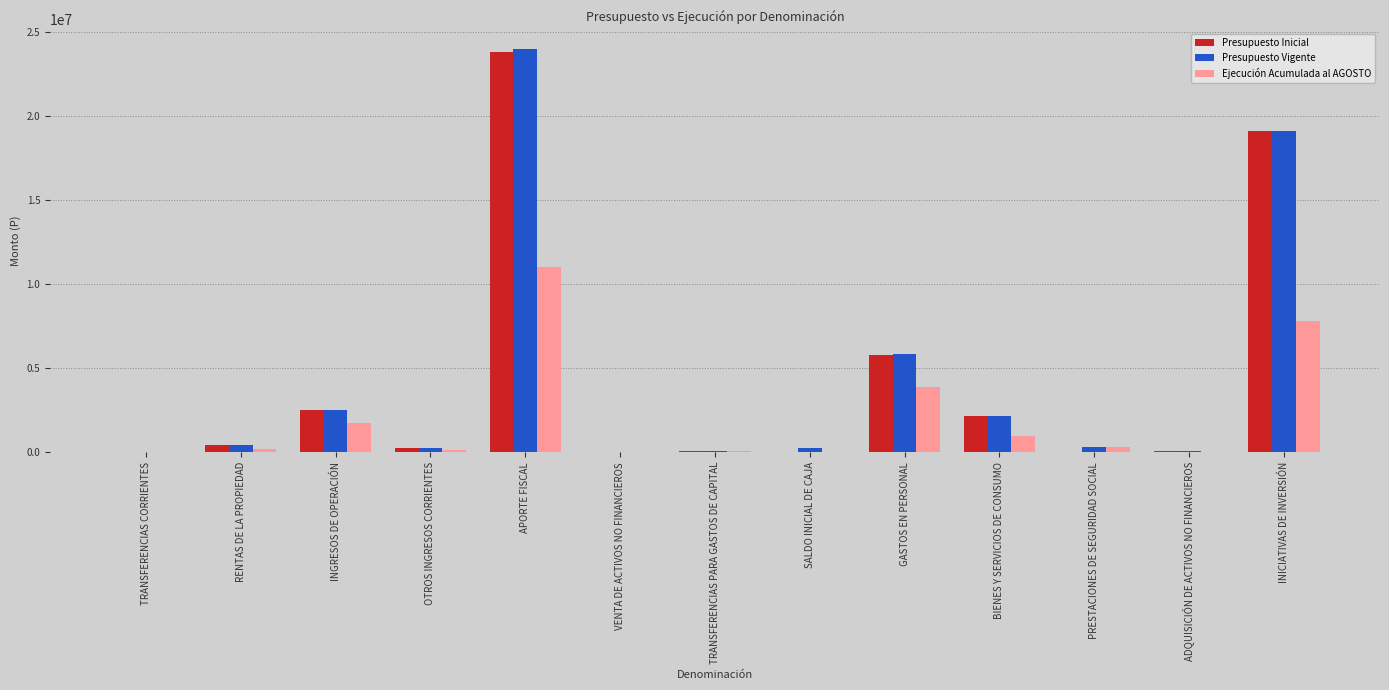

Which series changed the most between INGRESOS DE OPERACIÓN and SALDO INICIAL DE CAJA?

Presupuesto Inicial